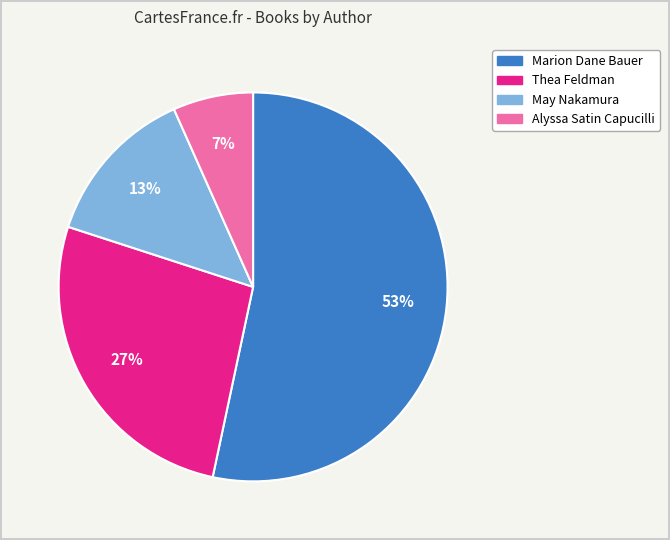

Which category has the smallest portion of the pie?

Alyssa Satin Capucilli